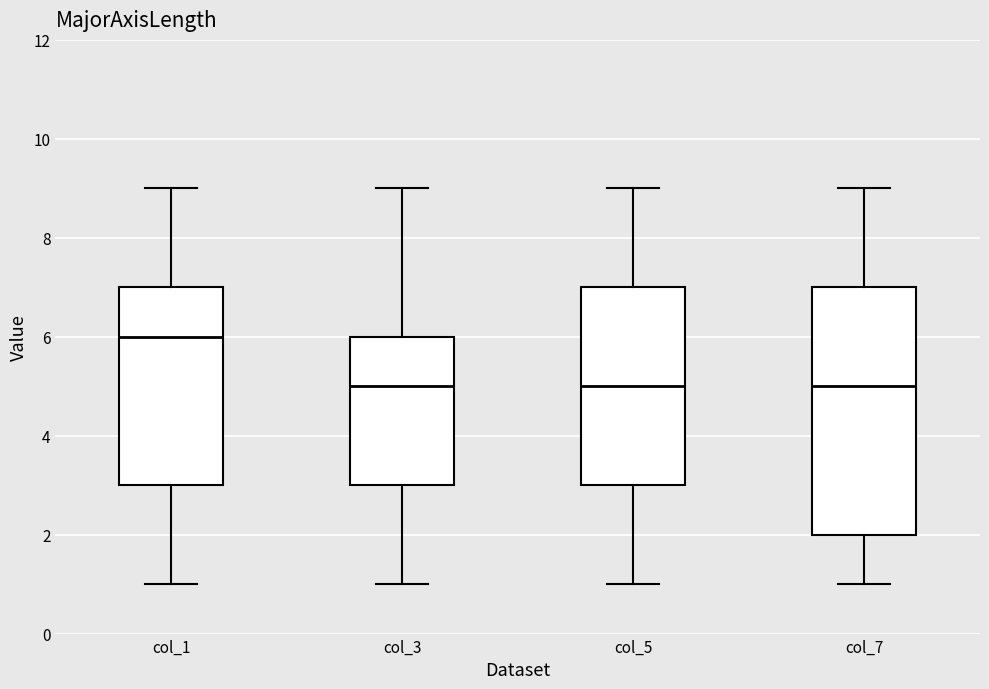

Comparing the boxes themselves (not the whiskers), which one is the tallest?

col_7